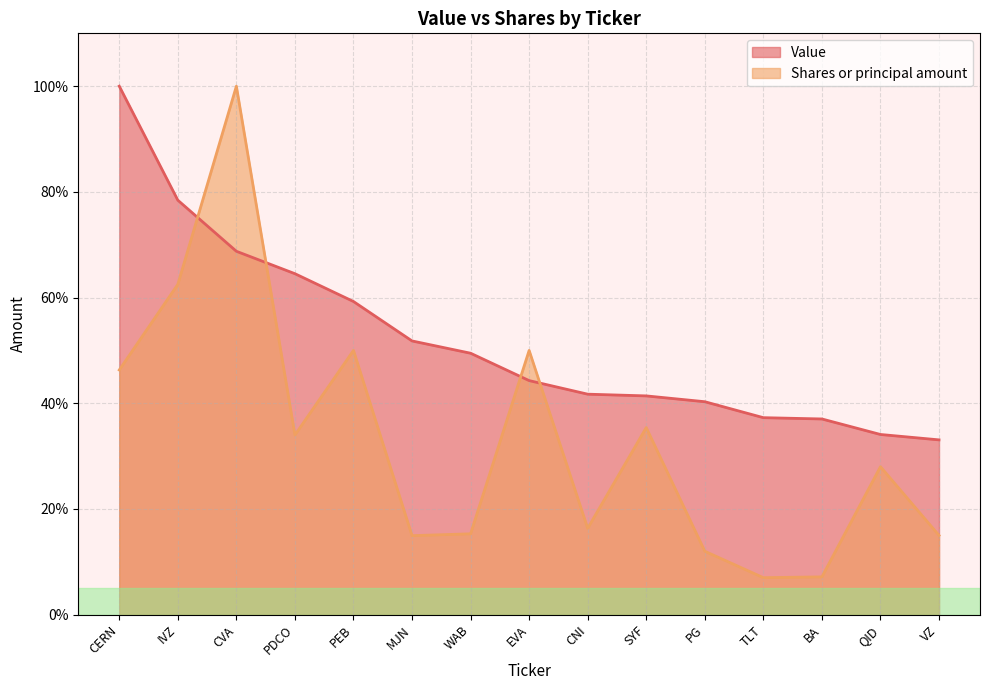

Which series has the largest range (max minus min)?

Shares or principal amount